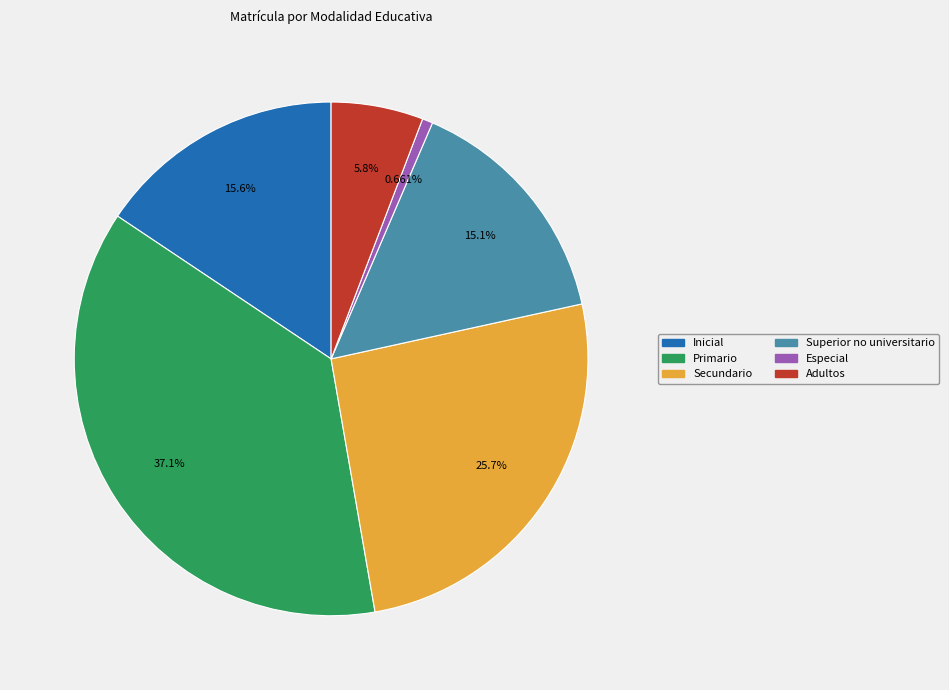

What is the ratio of the value at Adultos to the value at Inicial?

0.4